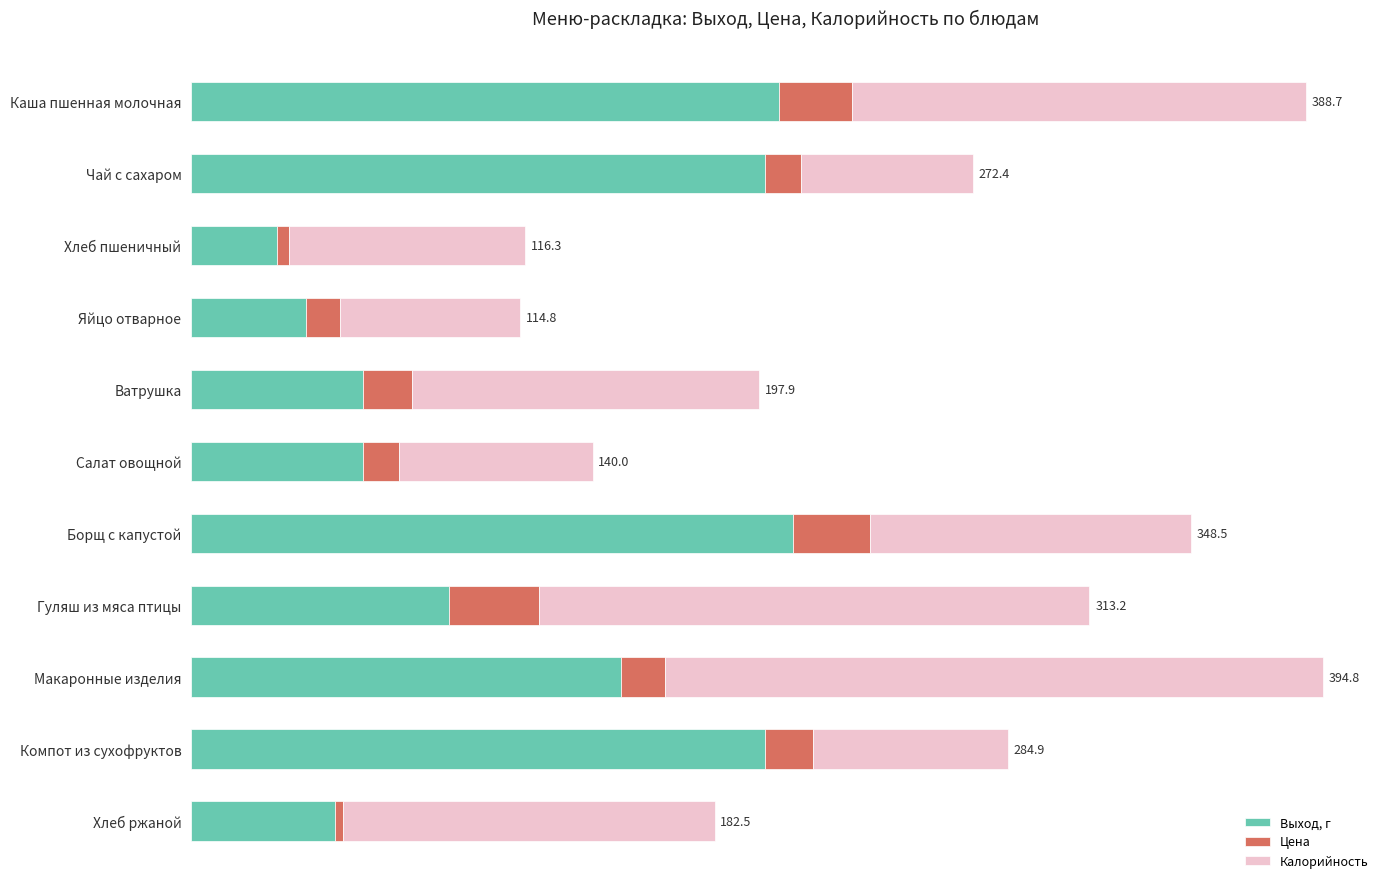

What are all the series names shown in the legend?

Выход, г, Цена, Калорийность